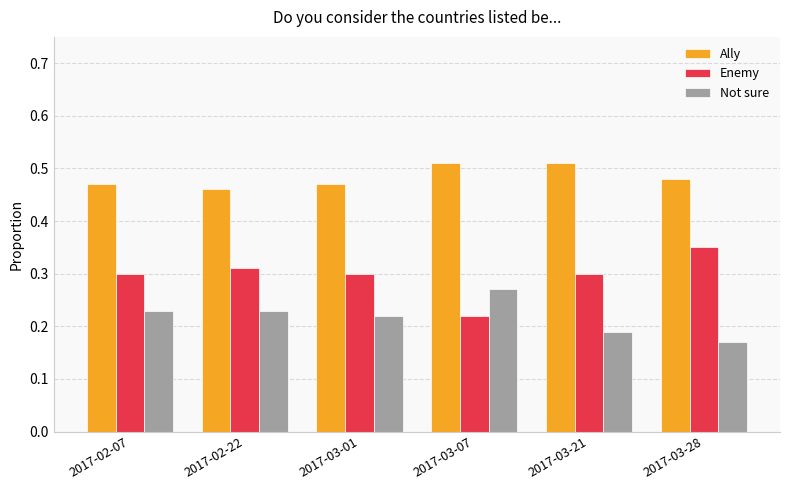

How many Not sure values are between 0 and 1?

6